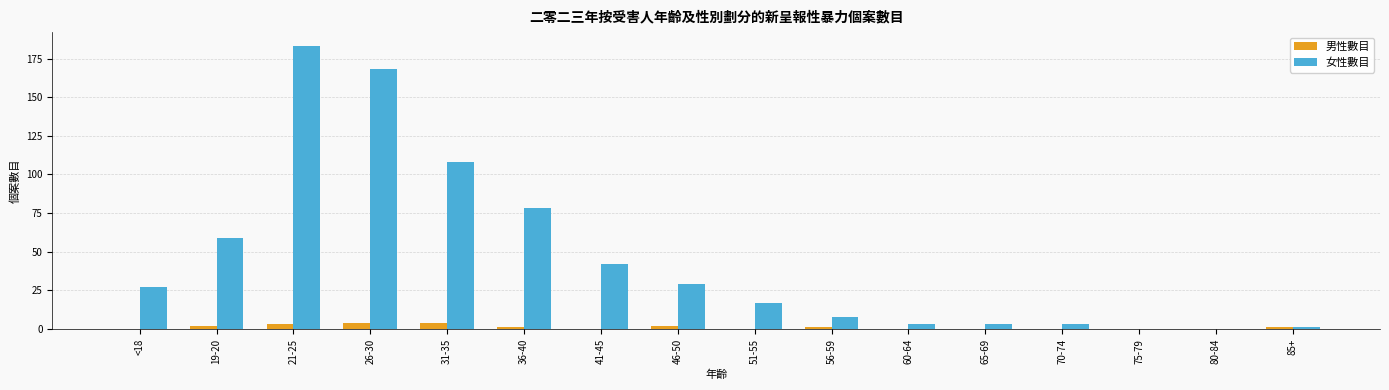

Which category has the highest value across all series?

21-25